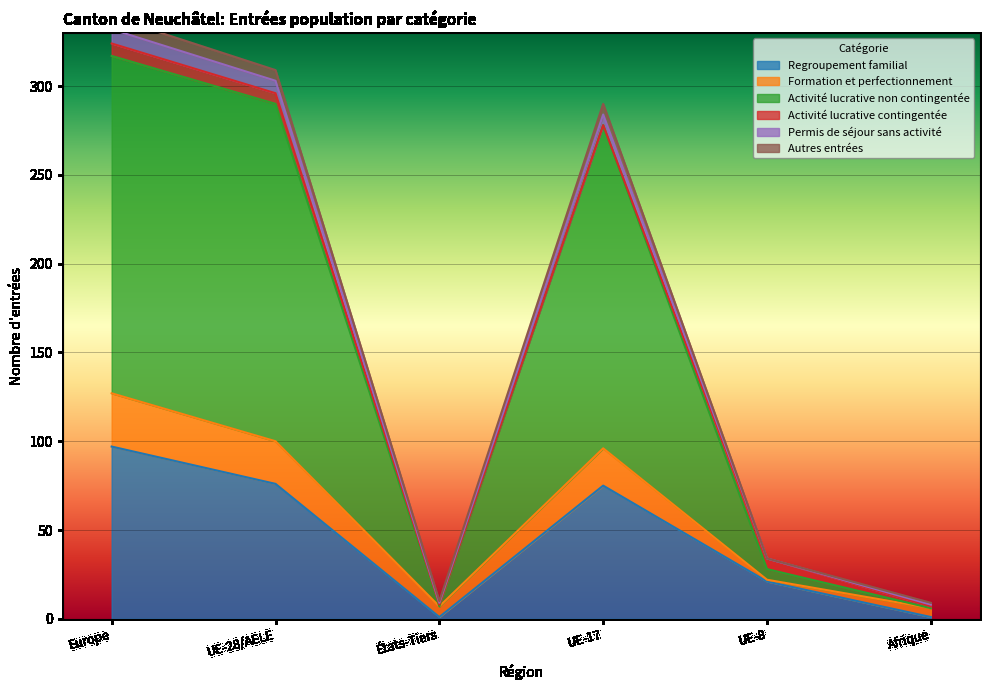

What is the label of the 3rd point from the right?

UE-17